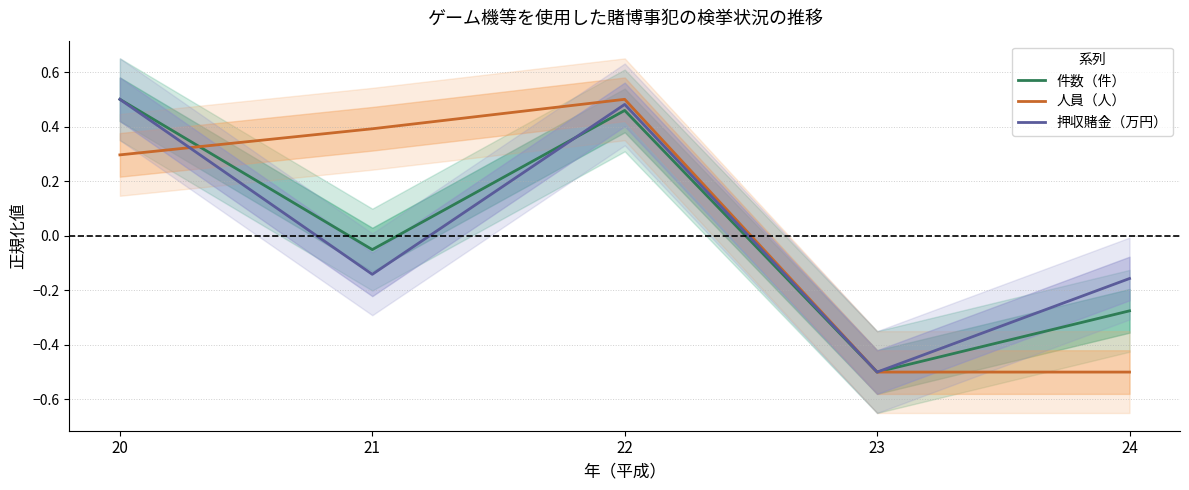

Count the 押収賭金（万円） values in the range 0 to 1.

2